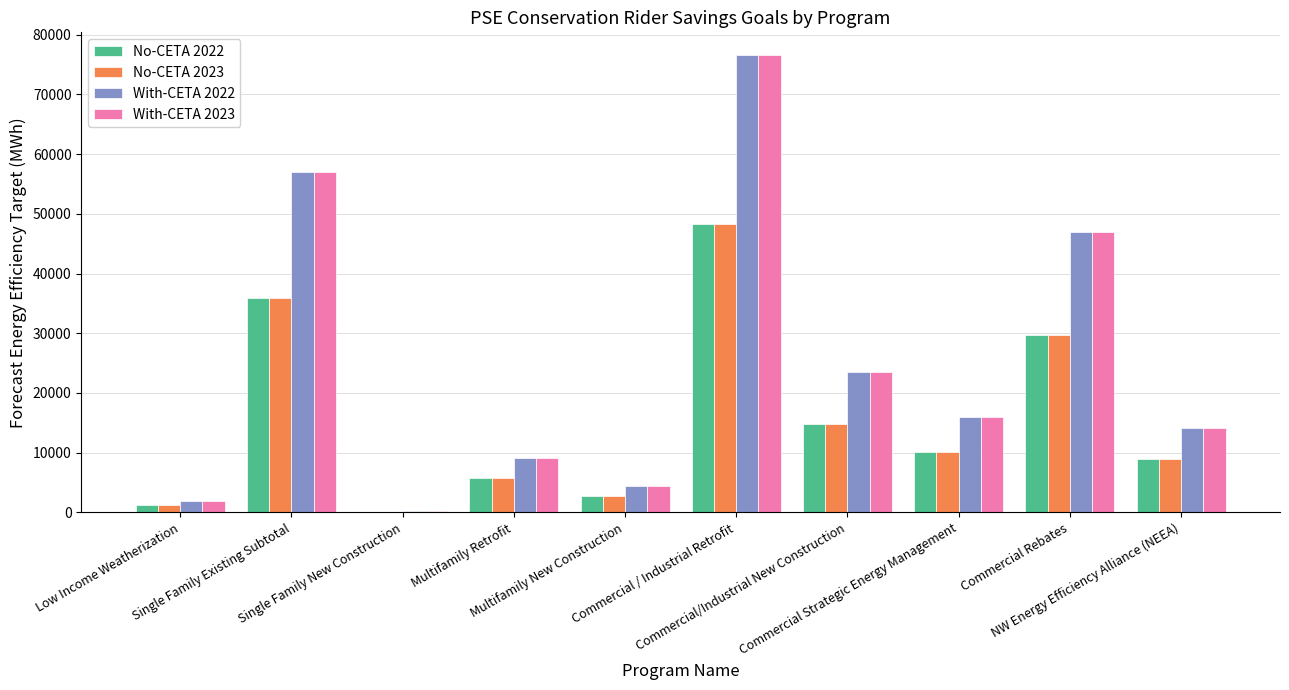

How many series are shown in this chart?

4